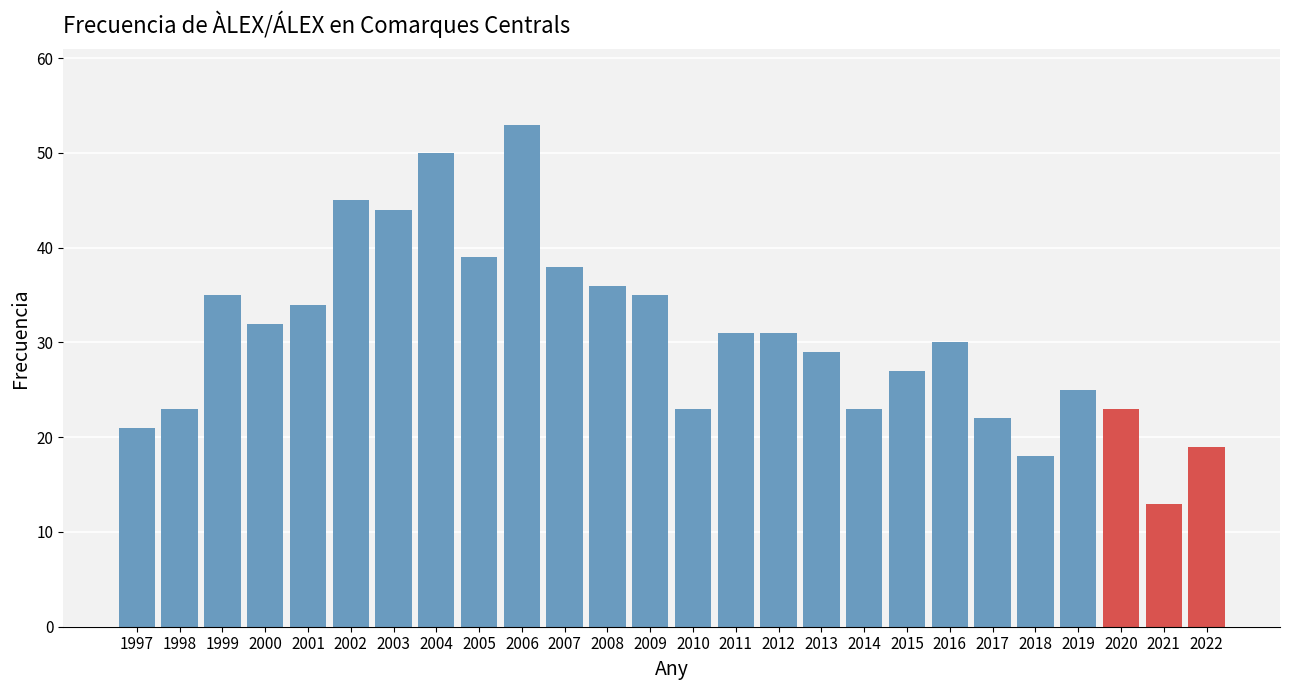

Reading right to left, transcribe all the data shown in this chart.

2022=19	2021=13	2020=23	2019=25	2018=18	2017=22	2016=30	2015=27	2014=23	2013=29	2012=31	2011=31	2010=23	2009=35	2008=36	2007=38	2006=53	2005=39	2004=50	2003=44	2002=45	2001=34	2000=32	1999=35	1998=23	1997=21